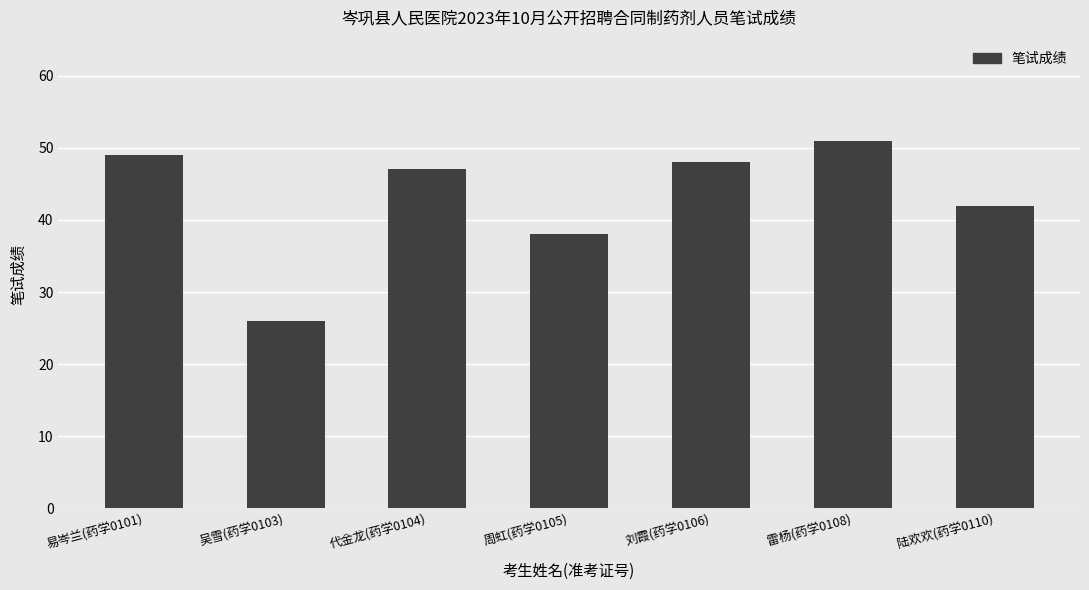

What is the approximate value at 雷杨(药学0108)?

51